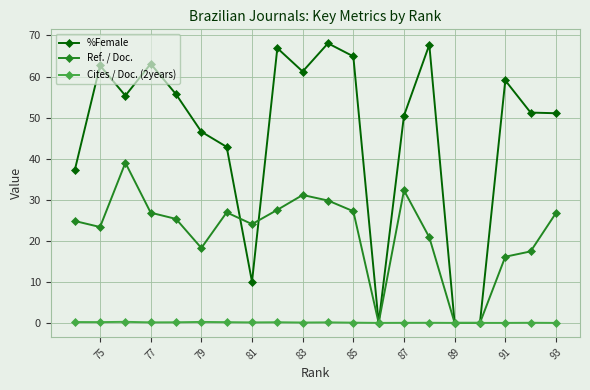

The Ref. / Doc. series shows 24.1 at 81. True or false?

True